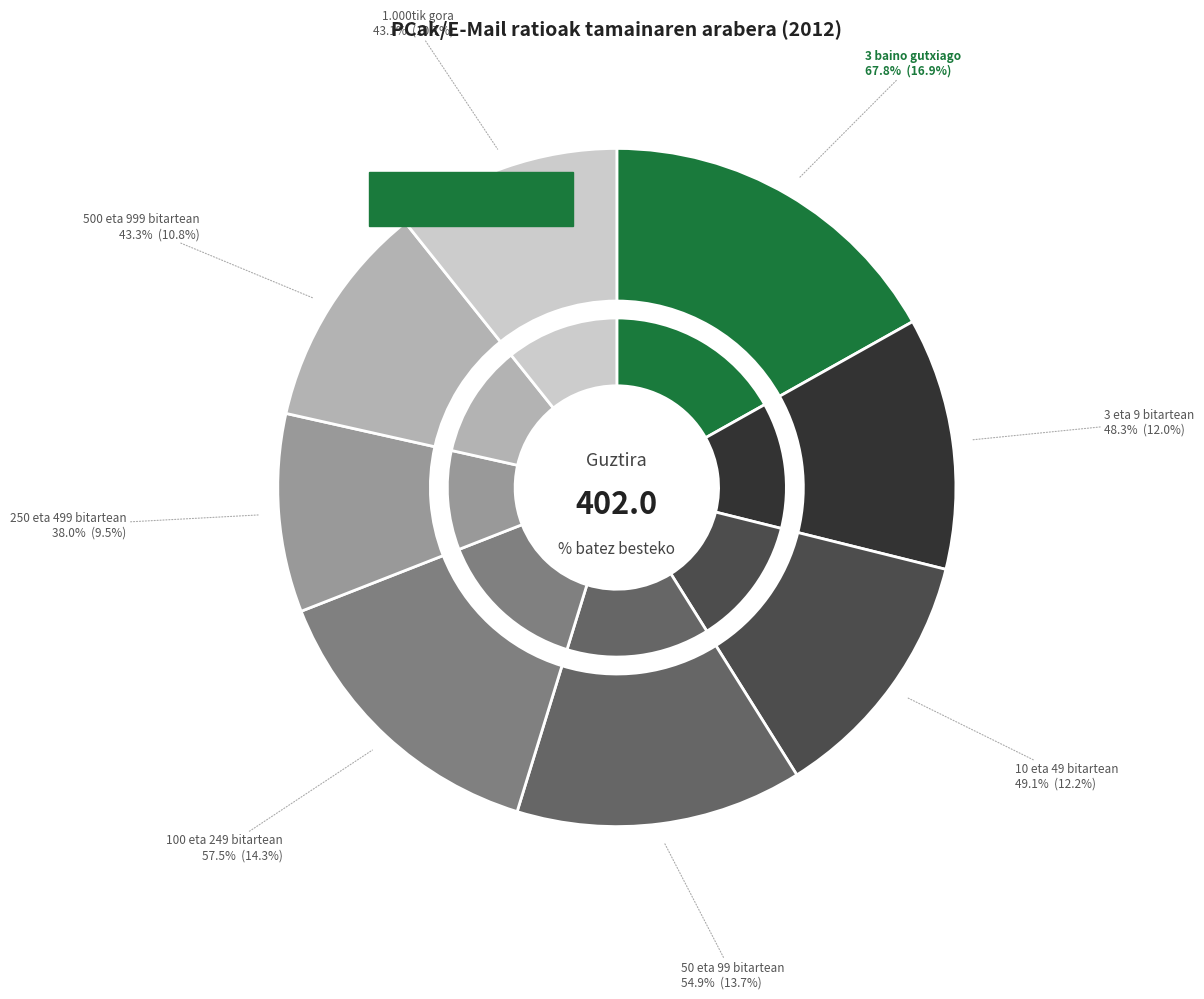

To the nearest percent, what is the difference between the 50 eta 99 bitartean and 10 eta 49 bitartean slice percentages?

1%